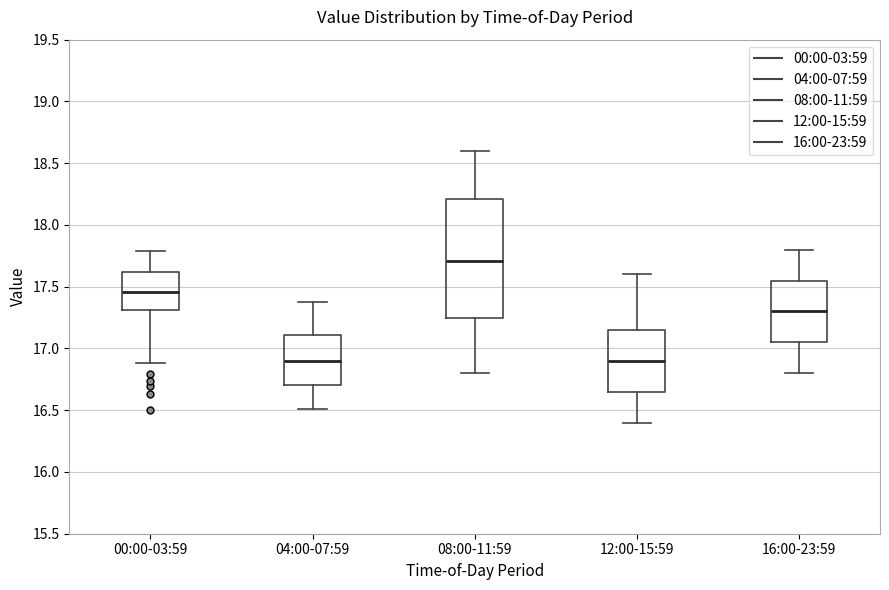

Comparing the boxes themselves (not the whiskers), which one is the tallest?

08:00-11:59